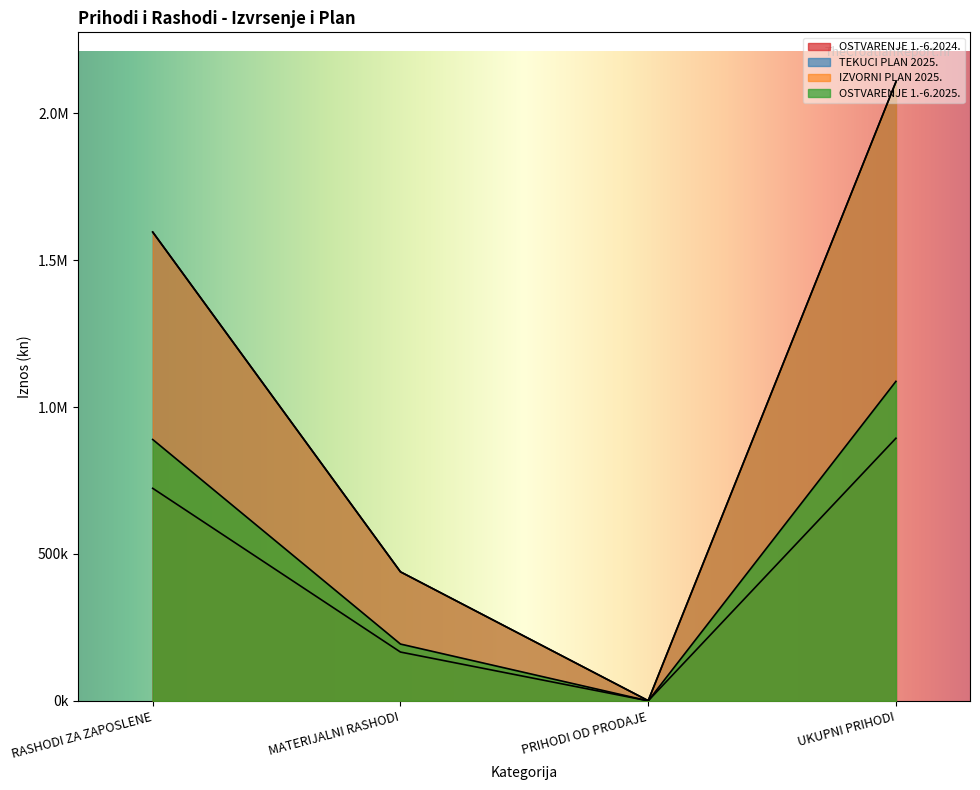

The value of TEKUCI PLAN 2025. at PRIHODI OD PRODAJE is 720.3. True or false?

False